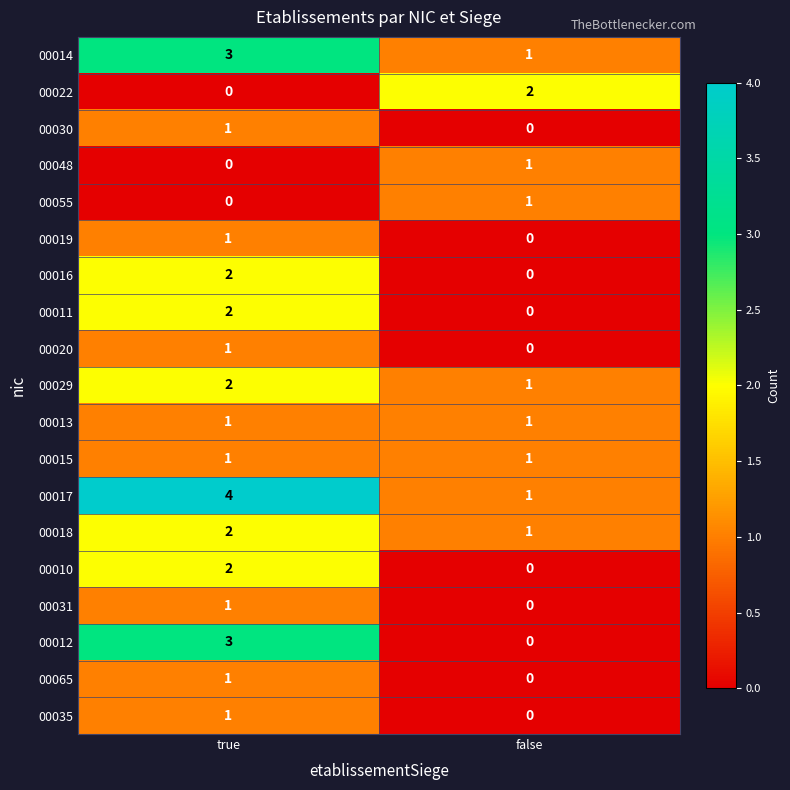

What is the spread (max minus min) of values at true?

4